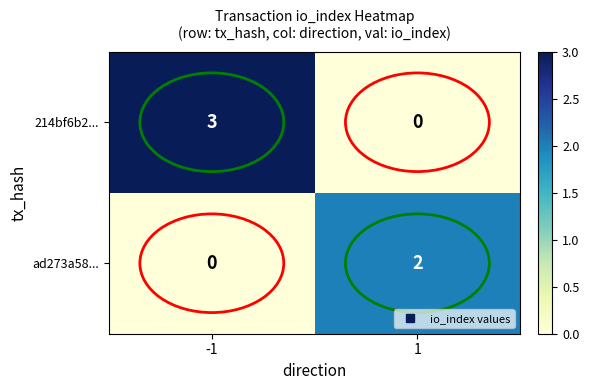

Count the number of data series in this chart.

2